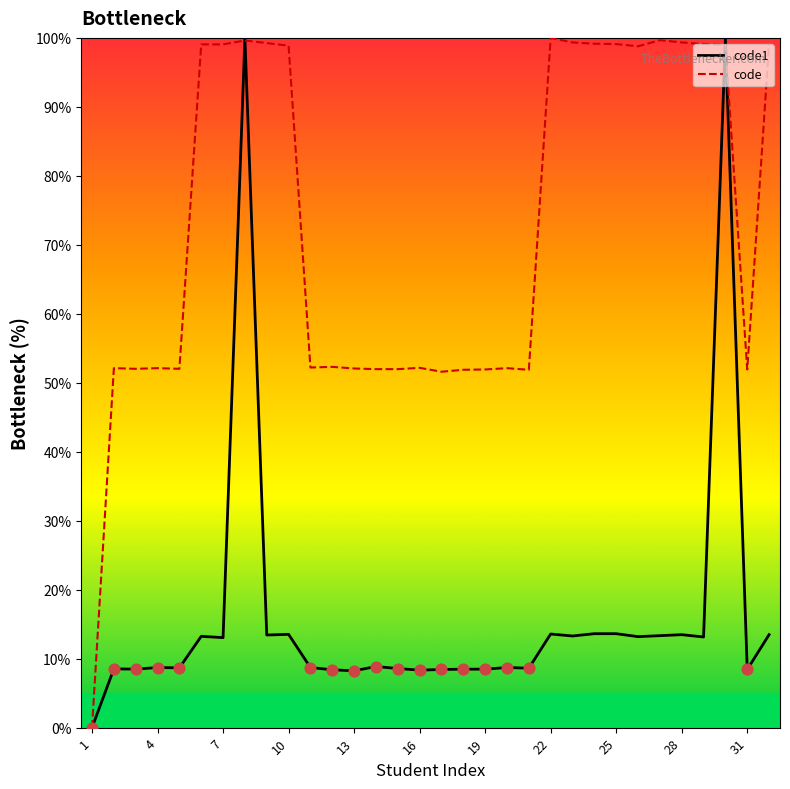

Which series reaches the minimum Y coordinate?

code1